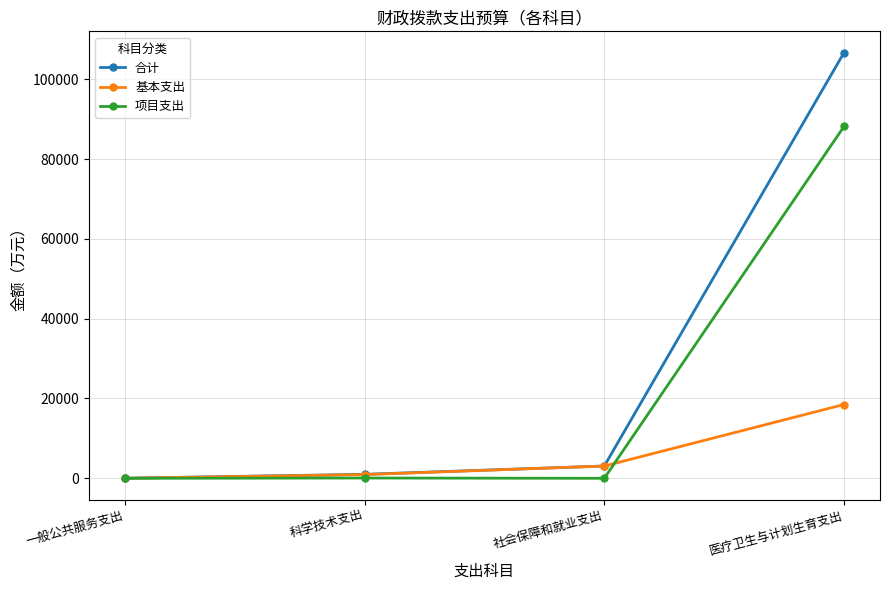

Which series has the largest total across all categories?

合计